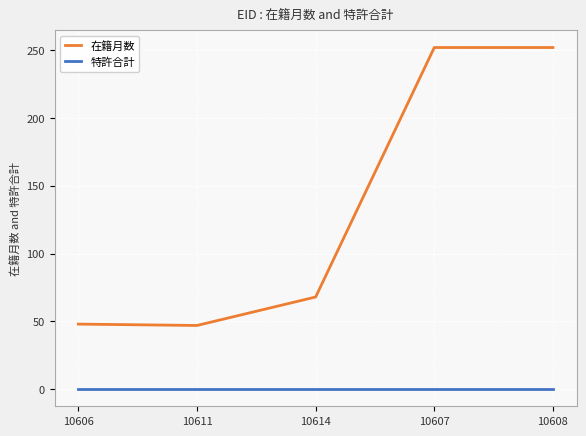

True or false: 在籍月数 and 特許合計 intersect in this chart.

False